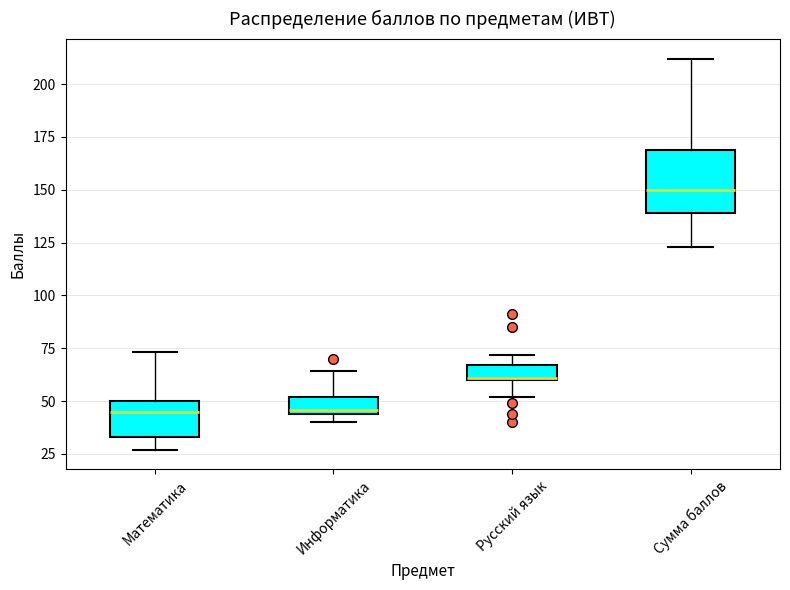

Comparing the boxes themselves (not the whiskers), which one is the tallest?

Сумма баллов